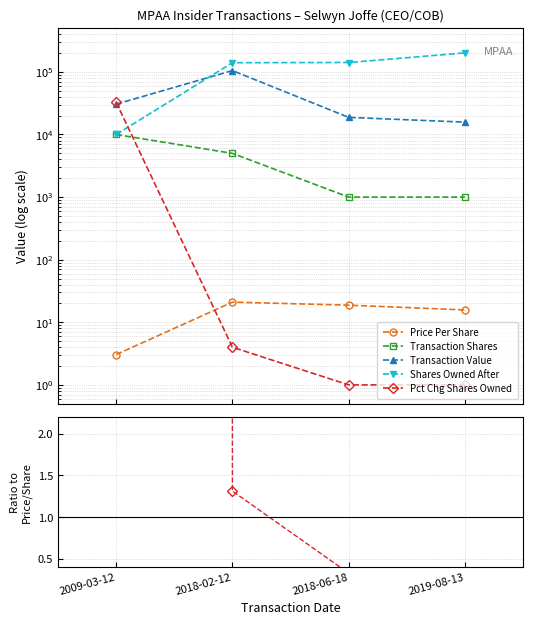

Which has a higher value, 2018-02-12 or 2019-08-13?

2018-02-12